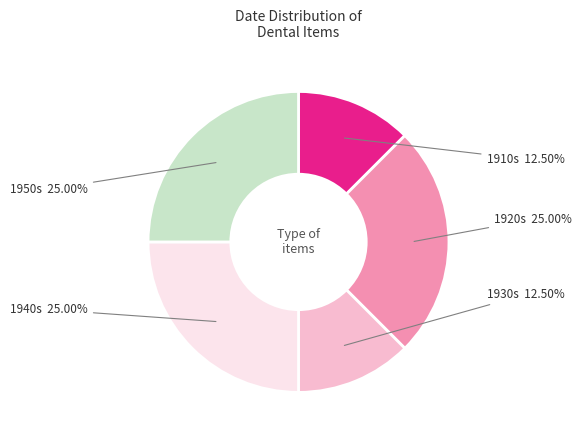

To the nearest percent, what is the average slice percentage?

20%